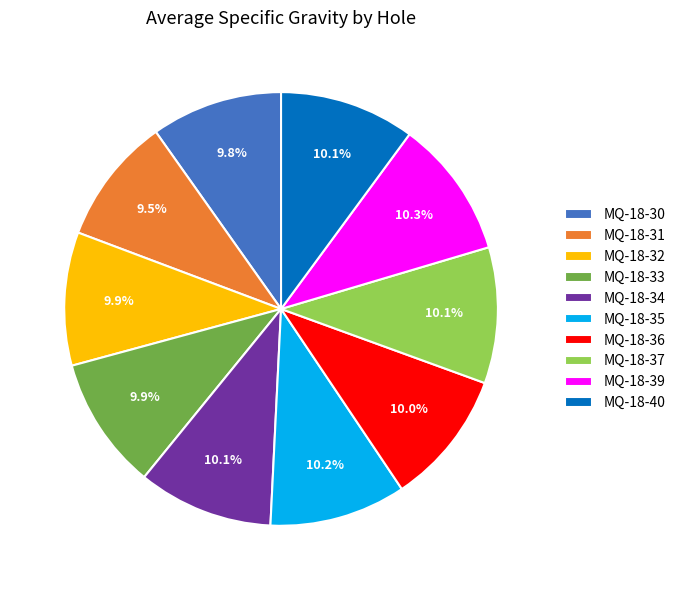

Do MQ-18-39 and MQ-18-37 together represent more than half of the pie?

No